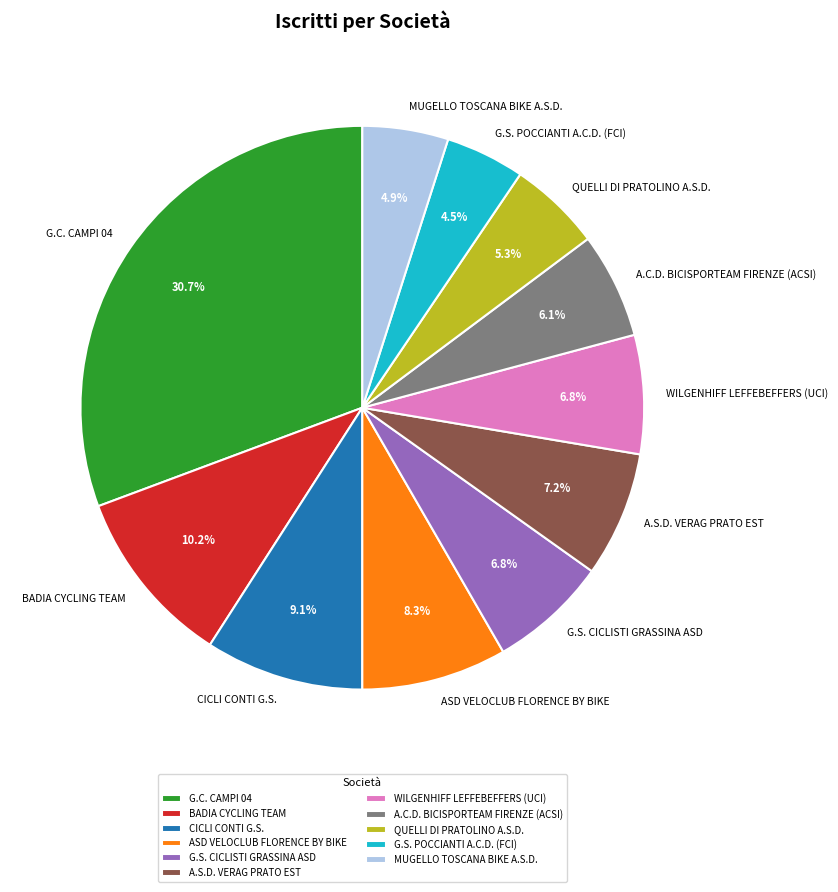

Is there a majority slice in this chart?

No